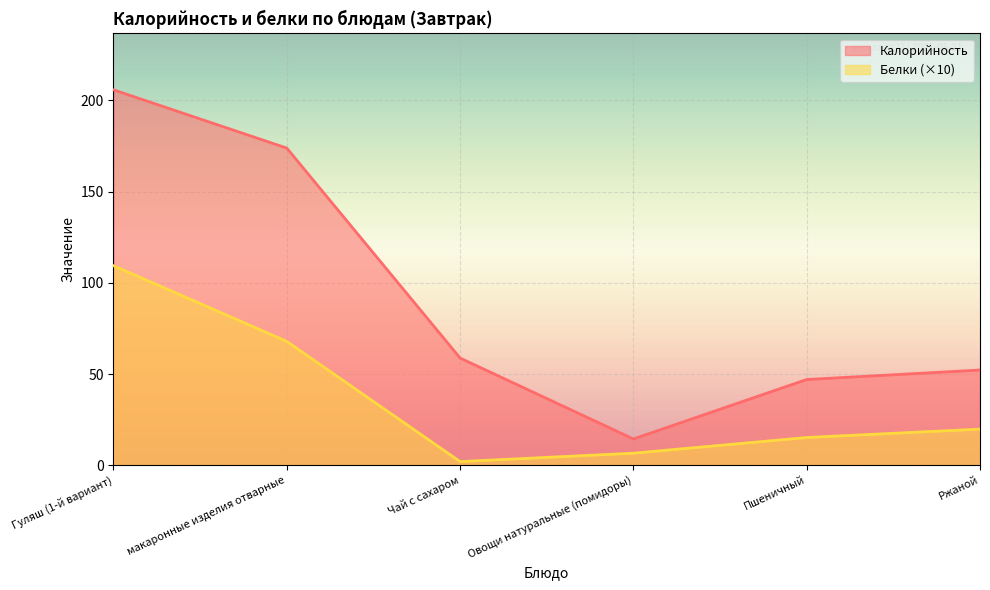

True or false: Калорийность has more than 0 points higher than both neighbors.

False